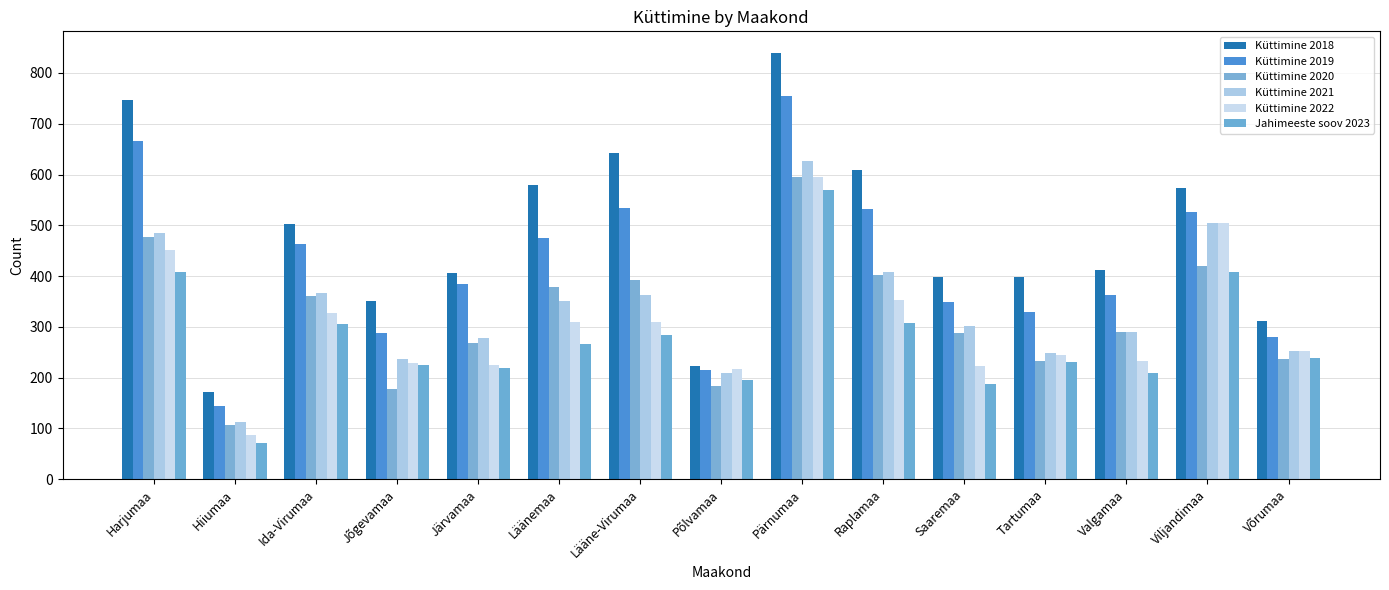

What is the difference between the highest and lowest values at Raplamaa?

301